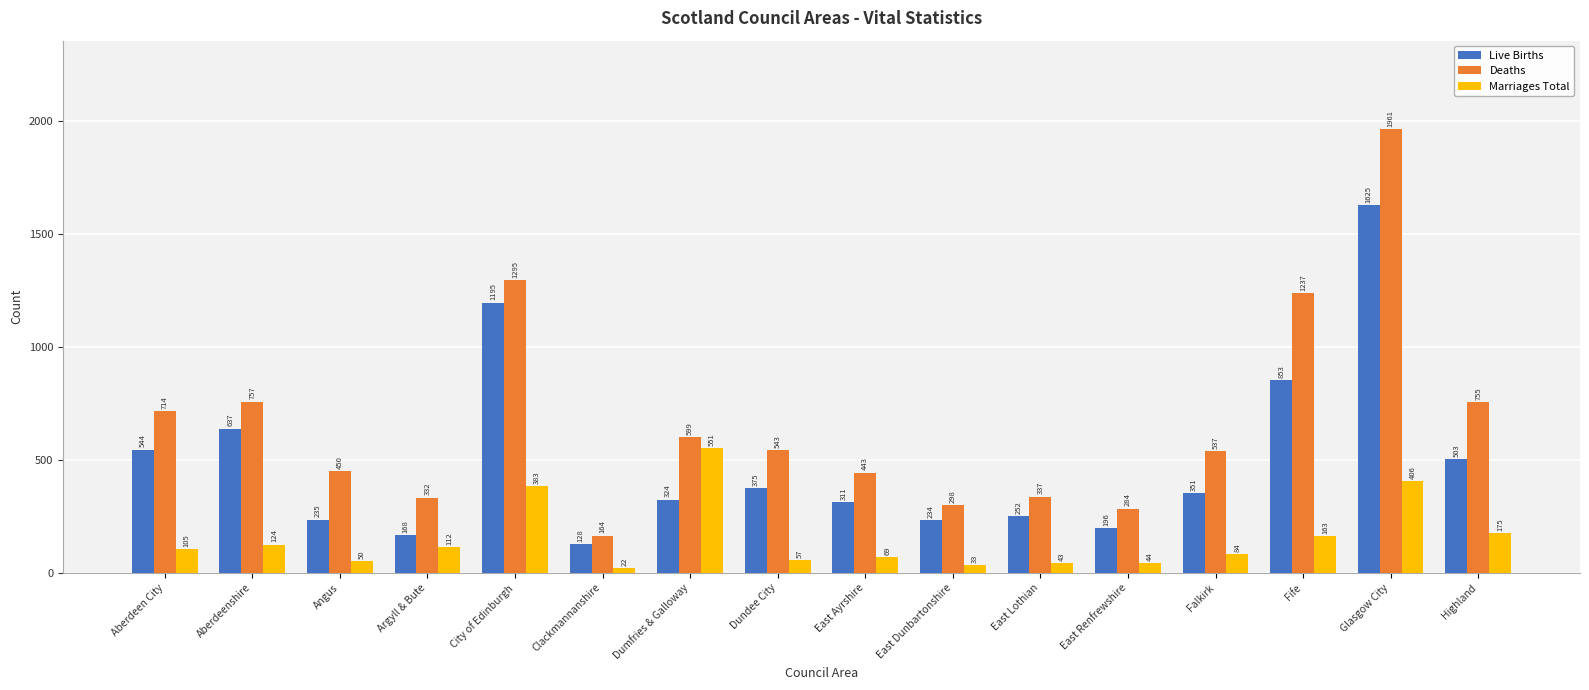

The Marriages Total series shows 112 at Argyll & Bute. True or false?

True